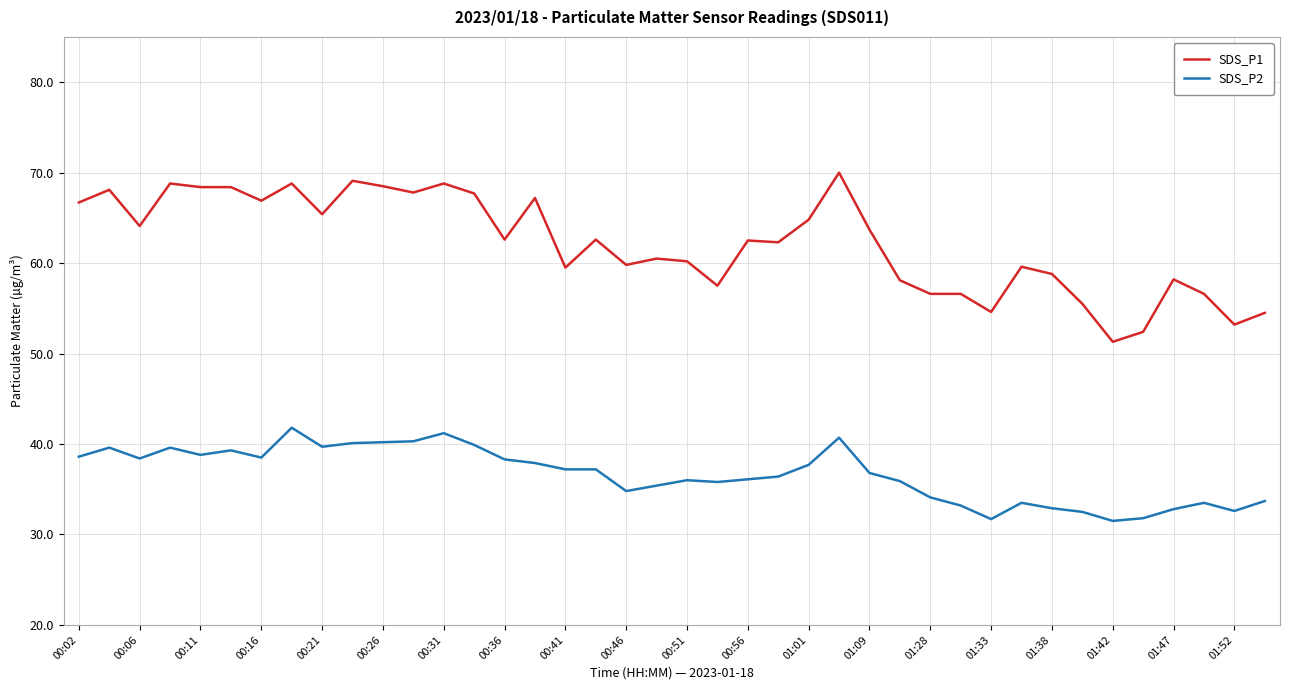

Which series has the largest total across all categories?

SDS_P1